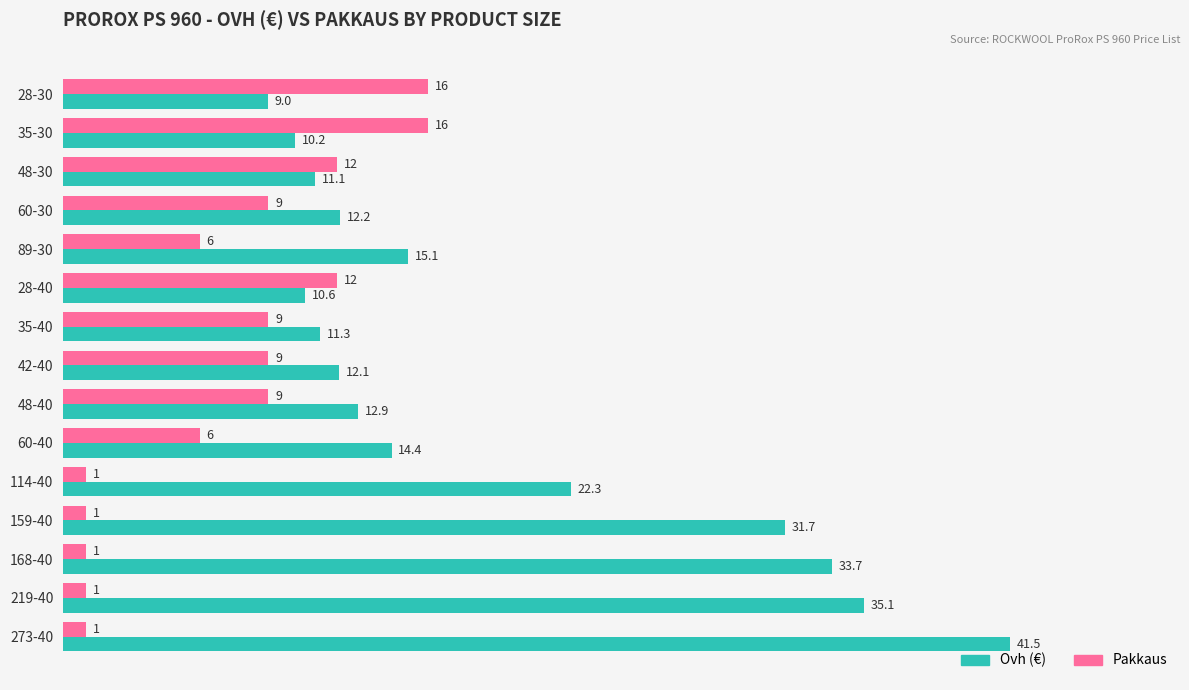

What are all the series names shown in the legend?

Ovh (€), Pakkaus